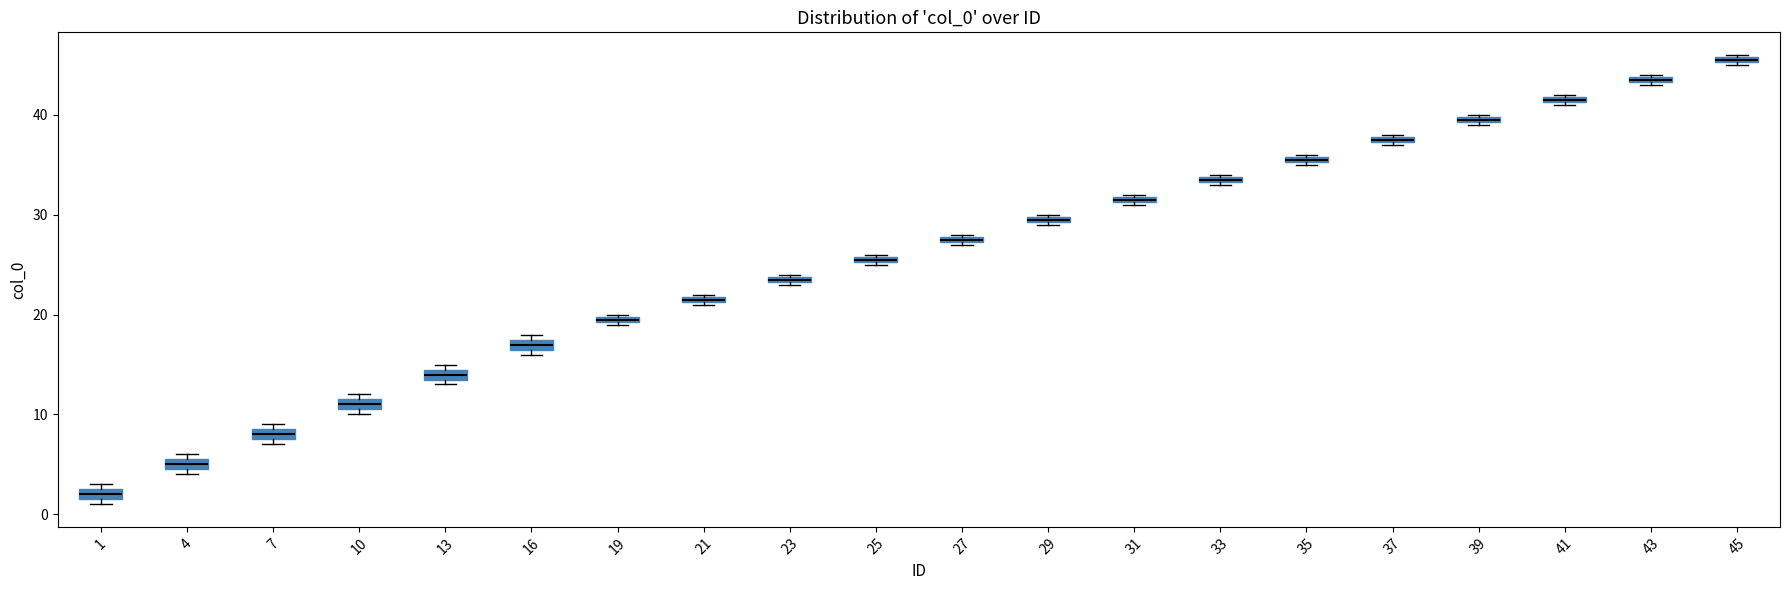

Which box has the lowest median line?

1